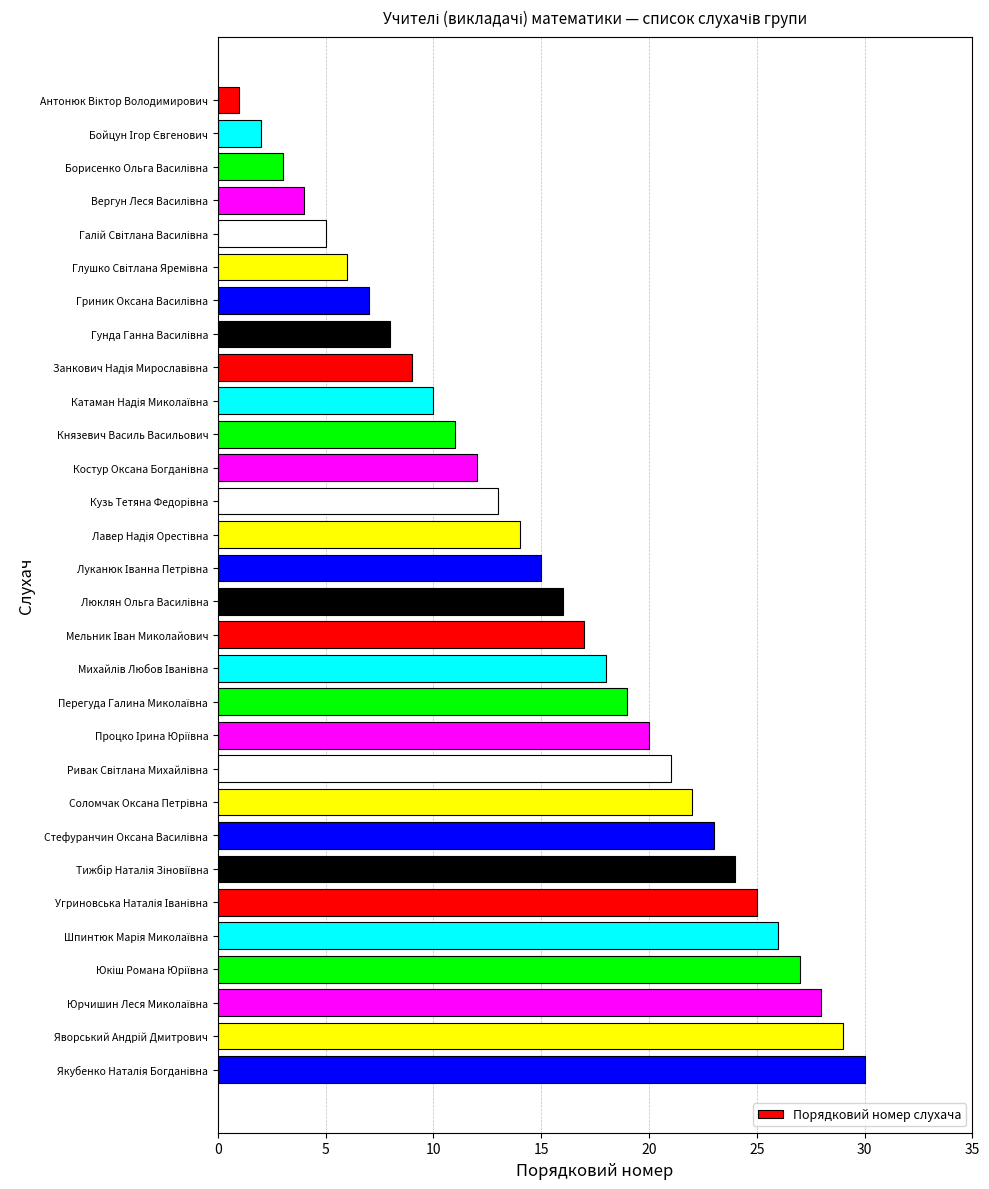

What is the maximum value shown in the chart?

30